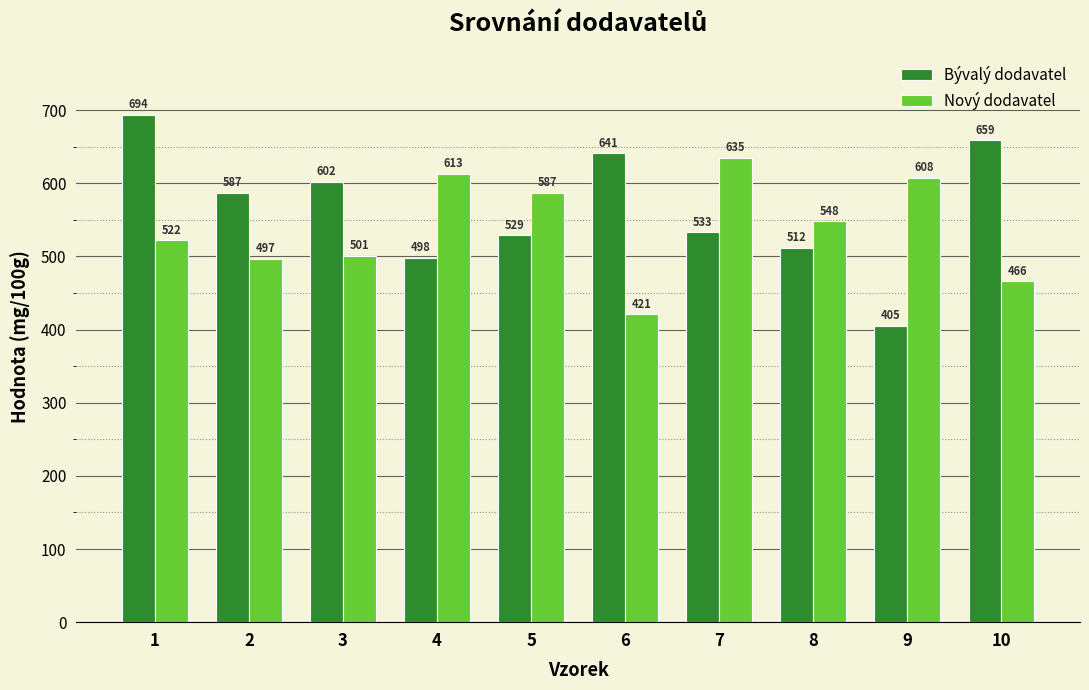

Reading right to left, extract all data points from this chart.

Bývalý dodavatel: 659	405	512	533	641	529	498	602	587	694
Nový dodavatel: 466	608	548	635	421	587	613	501	497	522